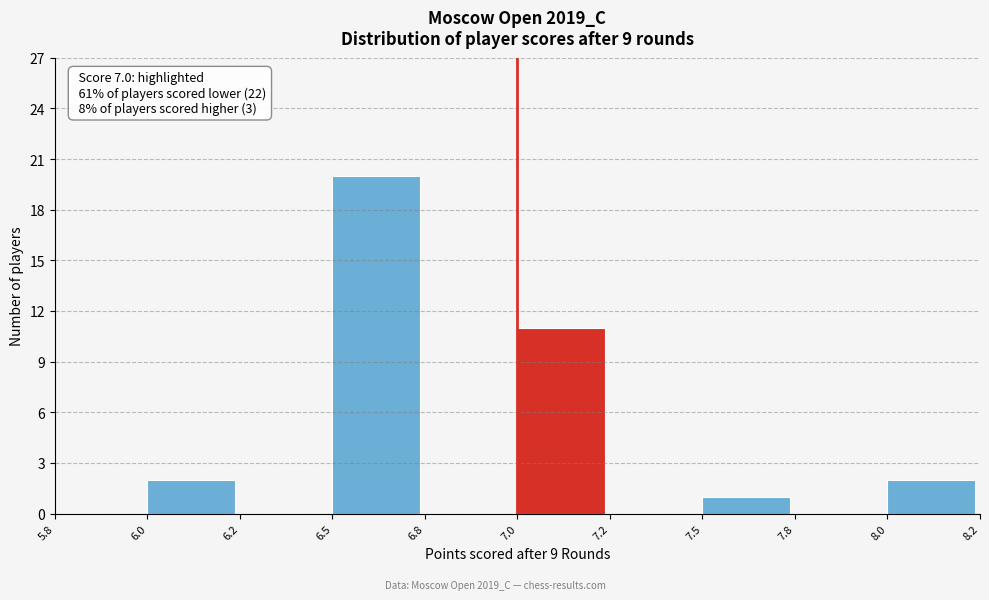

Reading left to right, what are all the values shown in this chart?

5.8=0	6.0=2	6.2=0	6.5=20	6.8=0	7.0=11	7.2=0	7.5=1	7.8=0	8.0=2